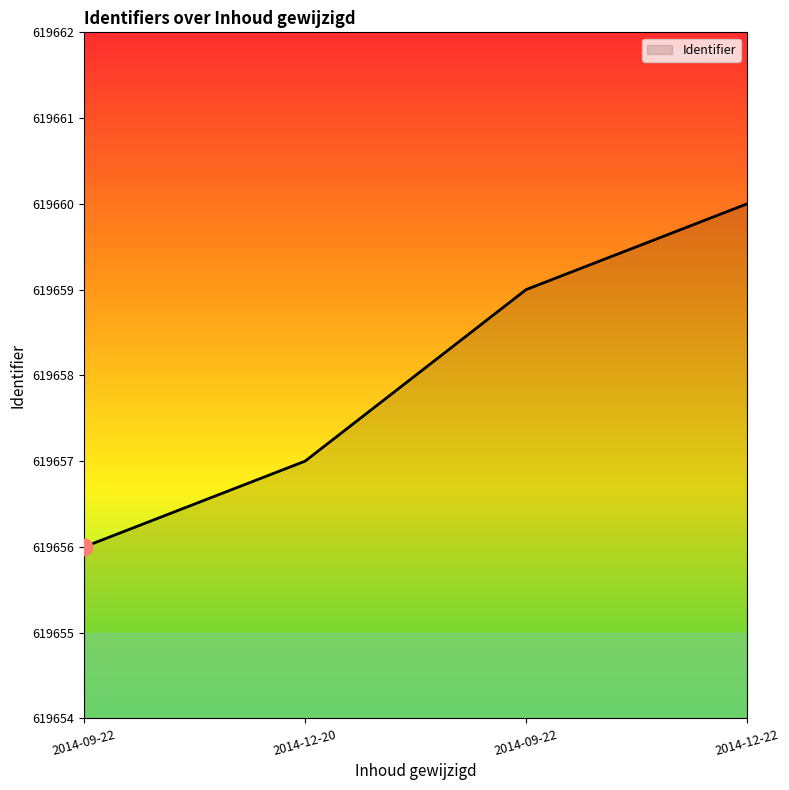

List the labels in order of value, largest first.

2014-12-22, 2014-09-22, 2014-12-20, 2014-09-22